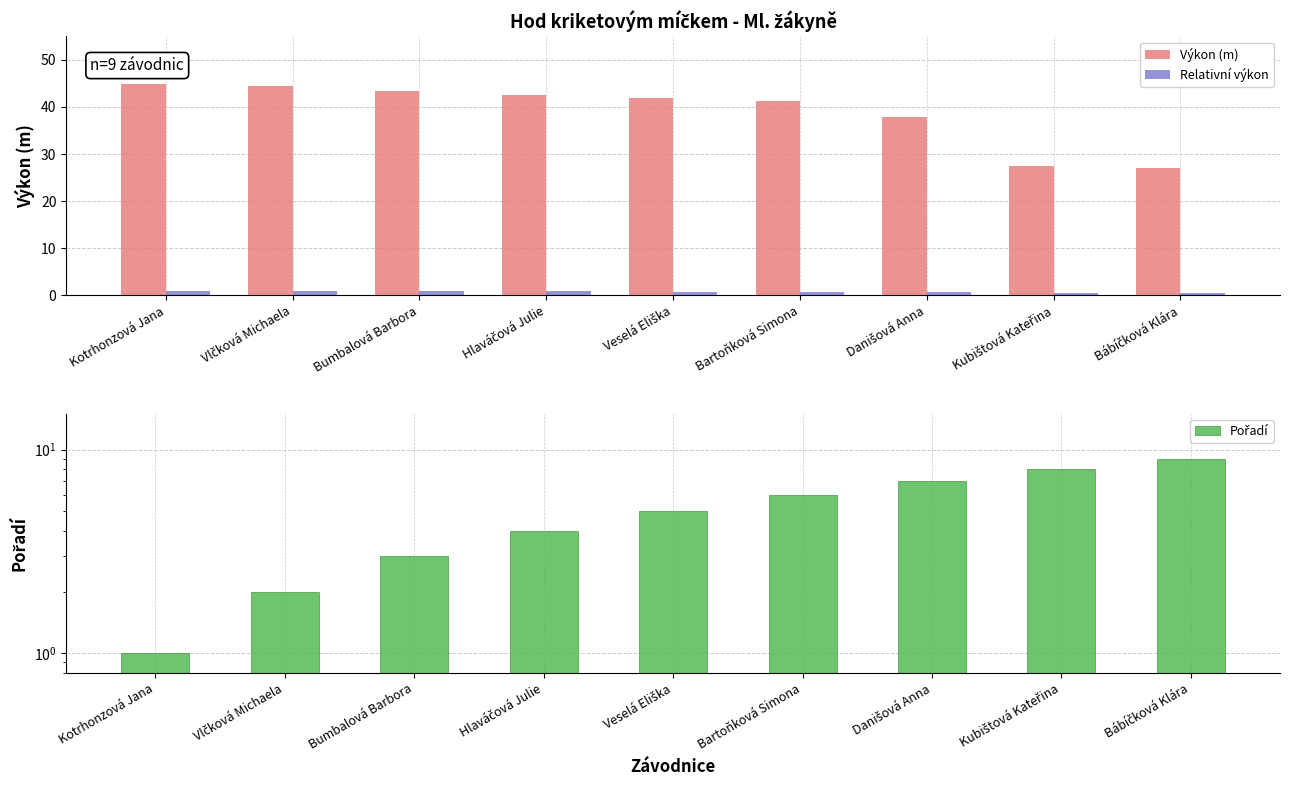

Count the Pořadí values in the range 3 to 7.

5